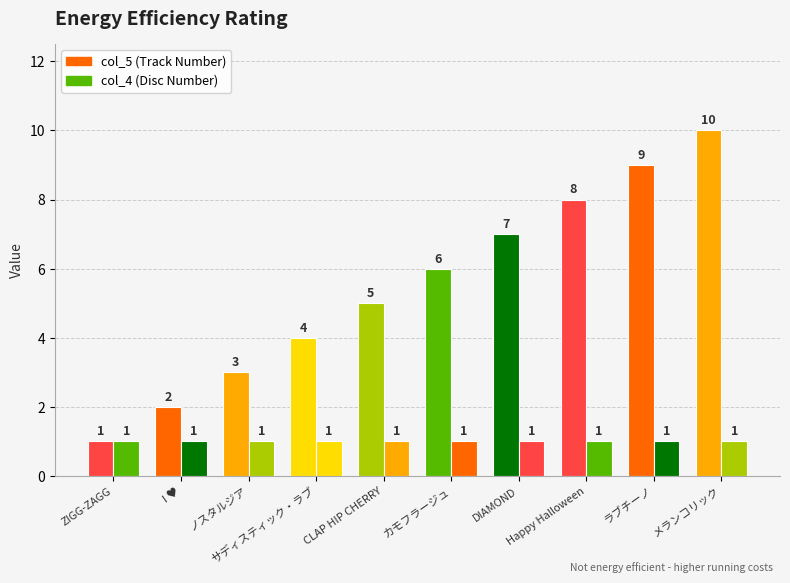

Does the chart contain any negative values?

No